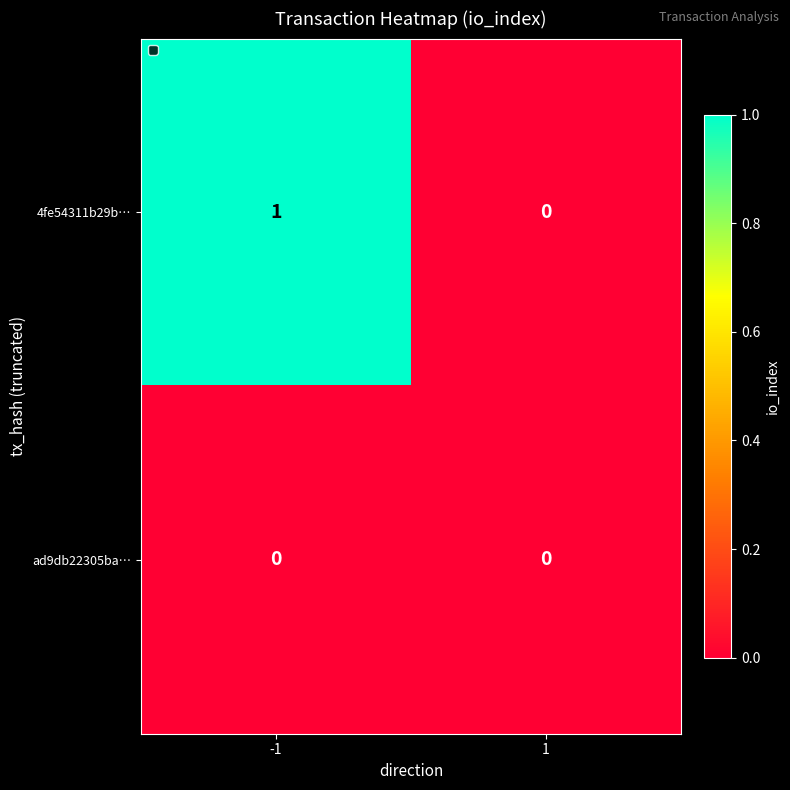

What is the total value across all series at -1?

1